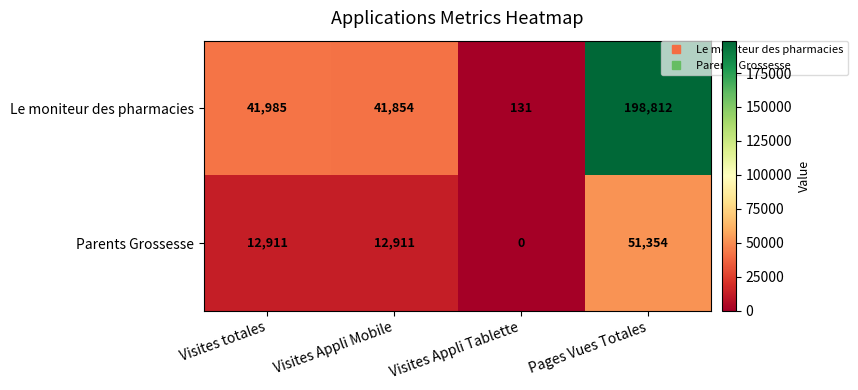

Is the value of Parents Grossesse at Visites Appli Mobile greater than the value of Le moniteur des pharmacies at Pages Vues Totales?

No